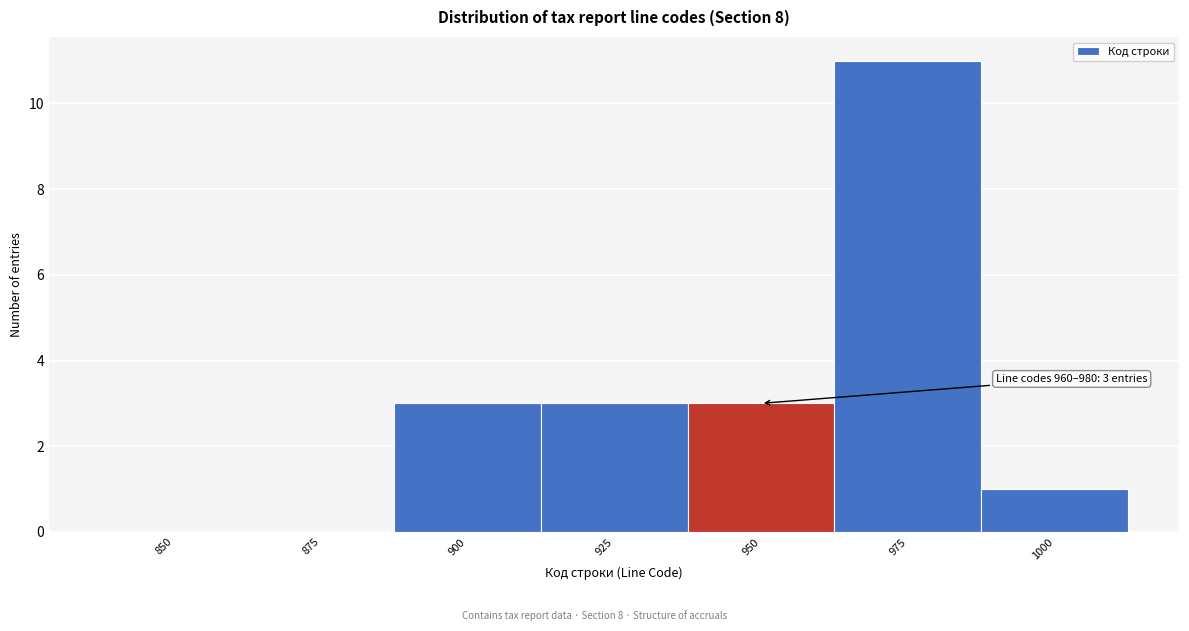

Reading left to right, list all the values displayed in this chart.

850=0	875=0	900=3	925=3	950=3	975=11	1000=1